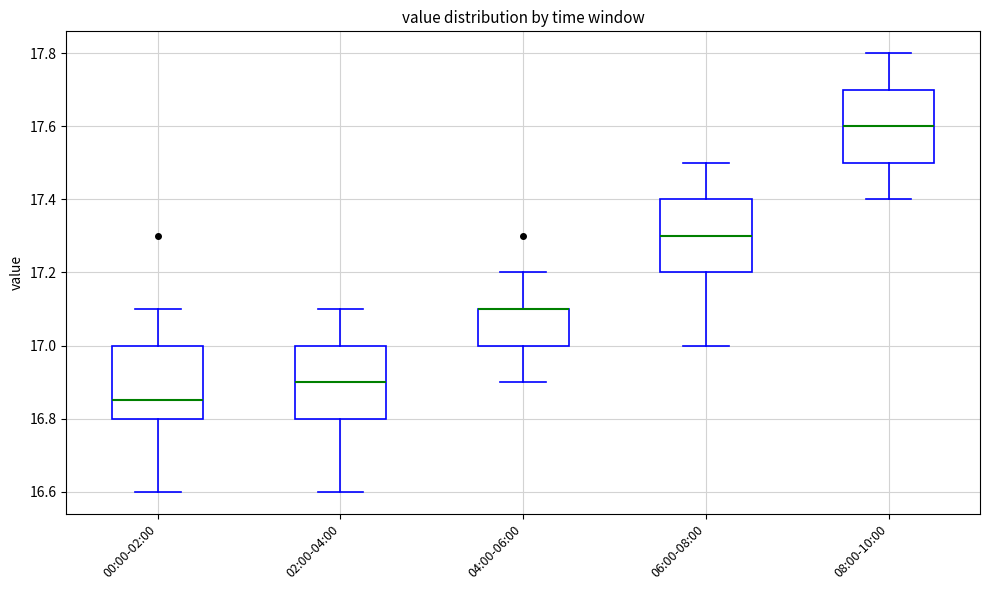

Reading left to right, transcribe this box plot: for each box, give where its median line is, the range the box spans, and where its two whiskers end, as read against the y-axis. The values are not printed on the chart, so give them approximately, as read against the axis.

00:00-02:00: median 16.86, box 16.80 to 17.00, whiskers 16.60 to 17.10
02:00-04:00: median 16.90, box 16.80 to 17.00, whiskers 16.60 to 17.10
04:00-06:00: median 17.10 (drawn on the box's upper edge), box 17.00 to 17.10, whiskers 16.90 to 17.20
06:00-08:00: median 17.30, box 17.20 to 17.40, whiskers 17.00 to 17.50
08:00-10:00: median 17.60, box 17.50 to 17.70, whiskers 17.40 to 17.80